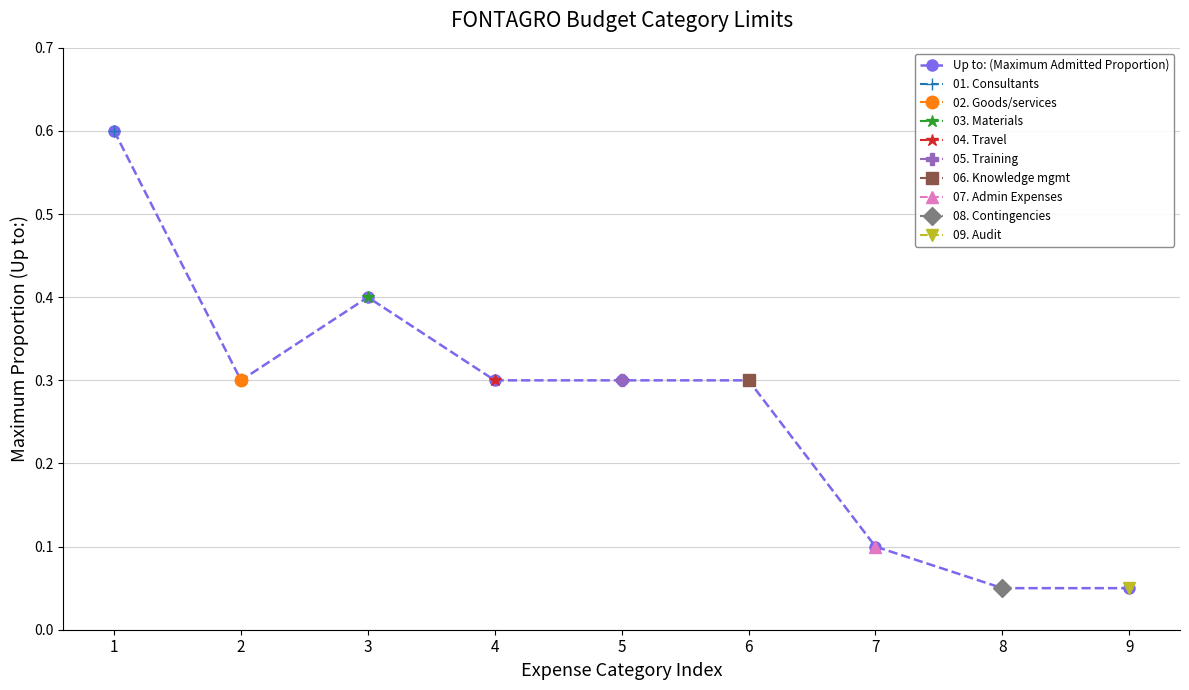

What is the difference between the maximum and minimum values?

0.5